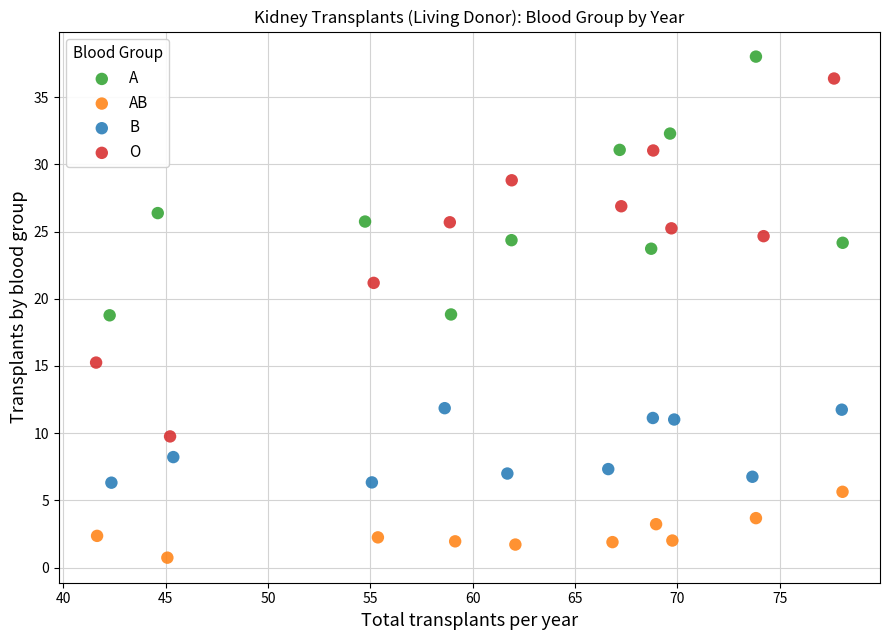

Which series contains the highest Y value?

A